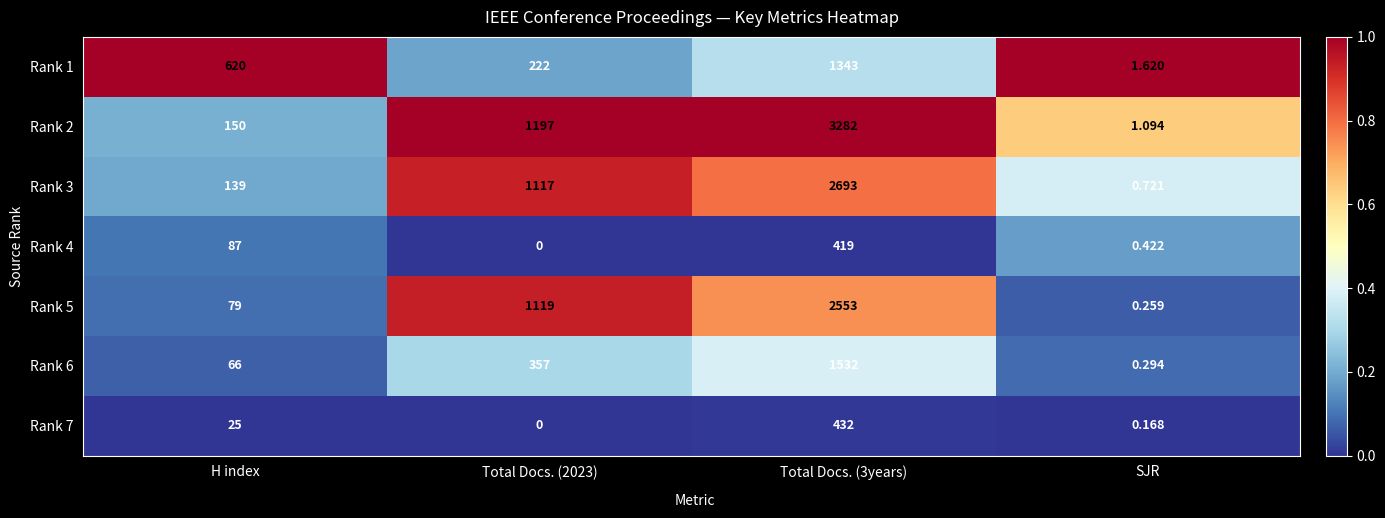

Reading right to left, extract all data points from this chart.

Rank 1: SJR=1.6	Total Docs. (3years)=1343.0	Total Docs. (2023)=222.0	H index=620.0
Rank 2: SJR=1.1	Total Docs. (3years)=3282.0	Total Docs. (2023)=1197.0	H index=150.0
Rank 3: SJR=0.7	Total Docs. (3years)=2693.0	Total Docs. (2023)=1117.0	H index=139.0
Rank 4: SJR=0.4	Total Docs. (3years)=419.0	Total Docs. (2023)=0.0	H index=87.0
Rank 5: SJR=0.3	Total Docs. (3years)=2553.0	Total Docs. (2023)=1119.0	H index=79.0
Rank 6: SJR=0.3	Total Docs. (3years)=1532.0	Total Docs. (2023)=357.0	H index=66.0
Rank 7: SJR=0.2	Total Docs. (3years)=432.0	Total Docs. (2023)=0.0	H index=25.0